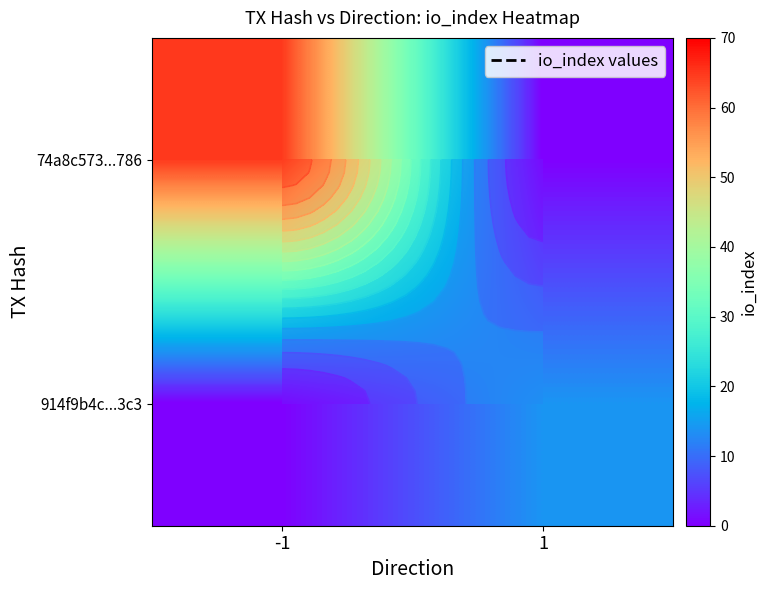

Rank the series by their maximum value, from lowest to highest.

914f9b4c...3c3, 74a8c573...786